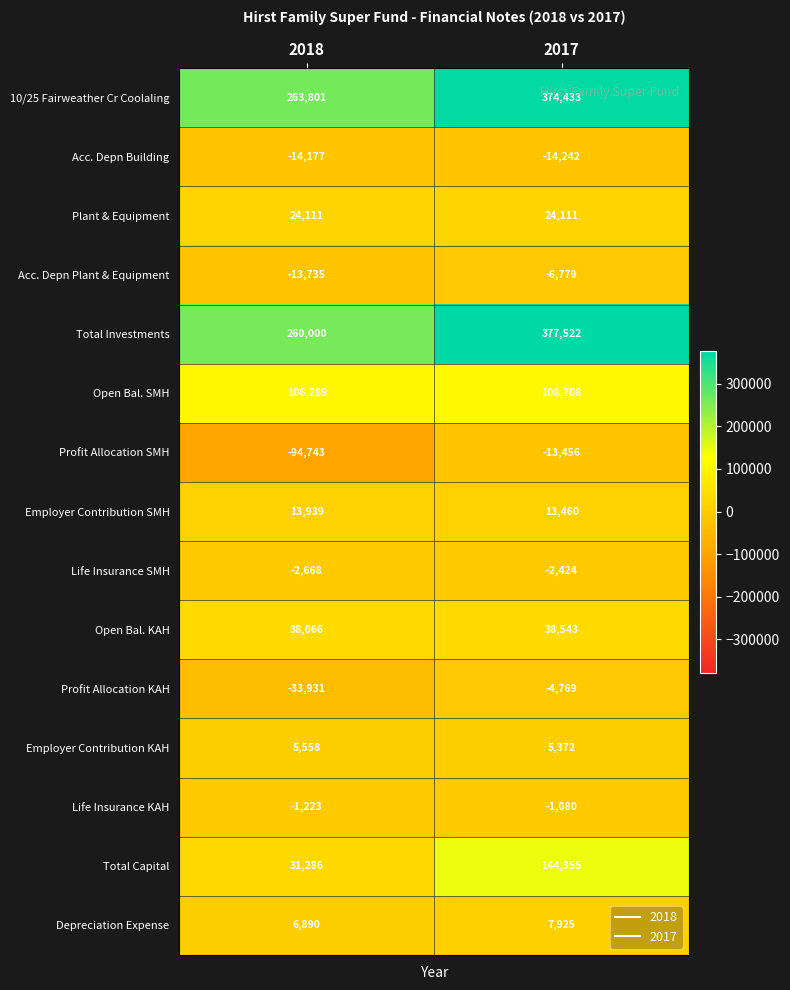

Rank the series by their maximum value, from lowest to highest.

Acc. Depn Building, Profit Allocation SMH, Acc. Depn Plant & Equipment, Profit Allocation KAH, Life Insurance SMH, Life Insurance KAH, Employer Contribution KAH, Depreciation Expense, Employer Contribution SMH, Plant & Equipment, Open Bal. KAH, Open Bal. SMH, Total Capital, 10/25 Fairweather Cr Coolaling, Total Investments